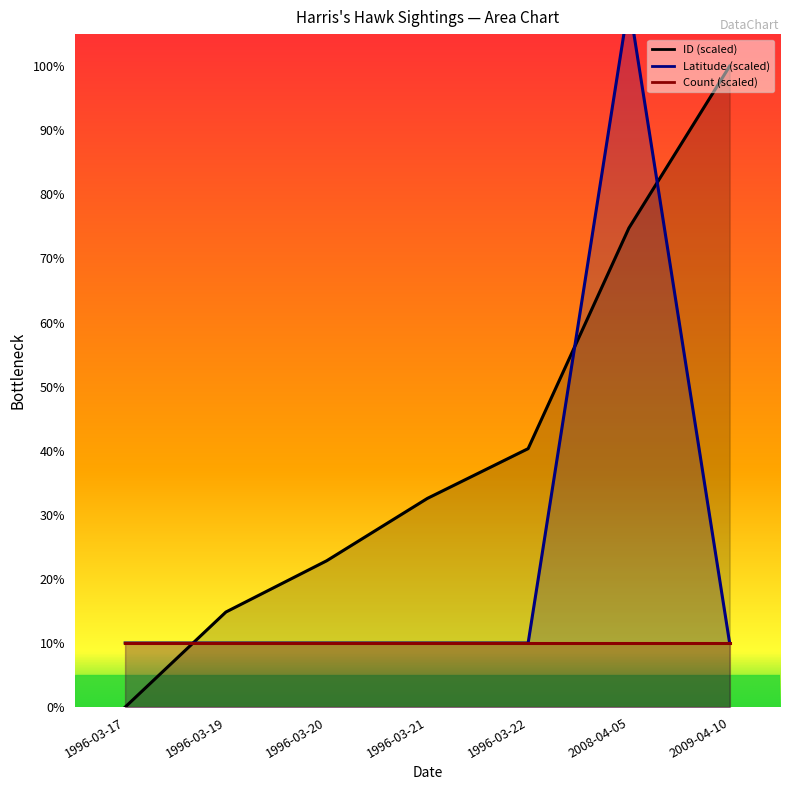

What is the label of the 5th point from the left?

1996-03-22